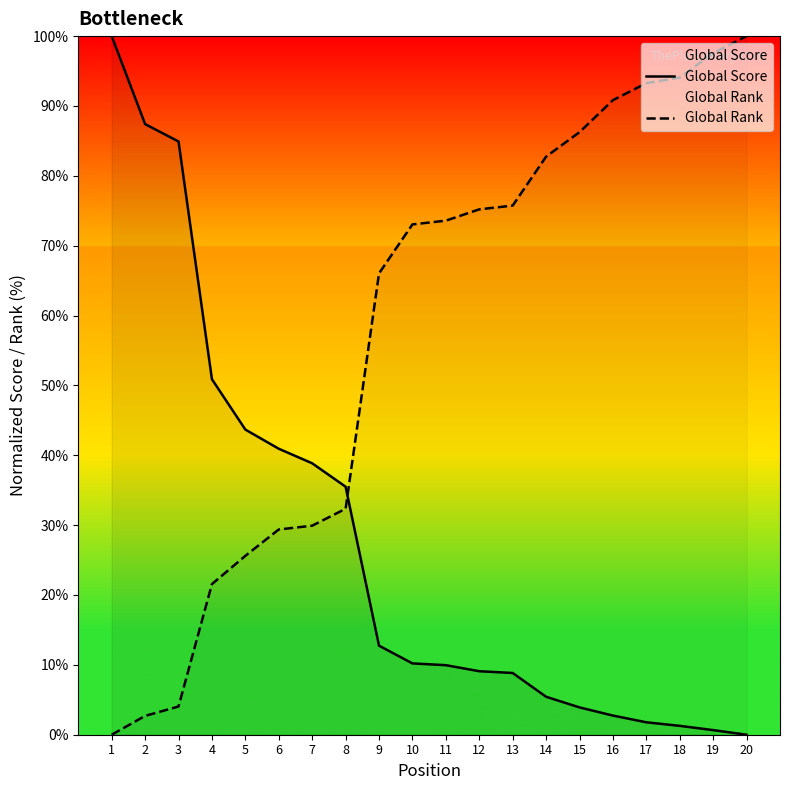

Where do Global Score and Global Rank first cross each other?

8 and 9